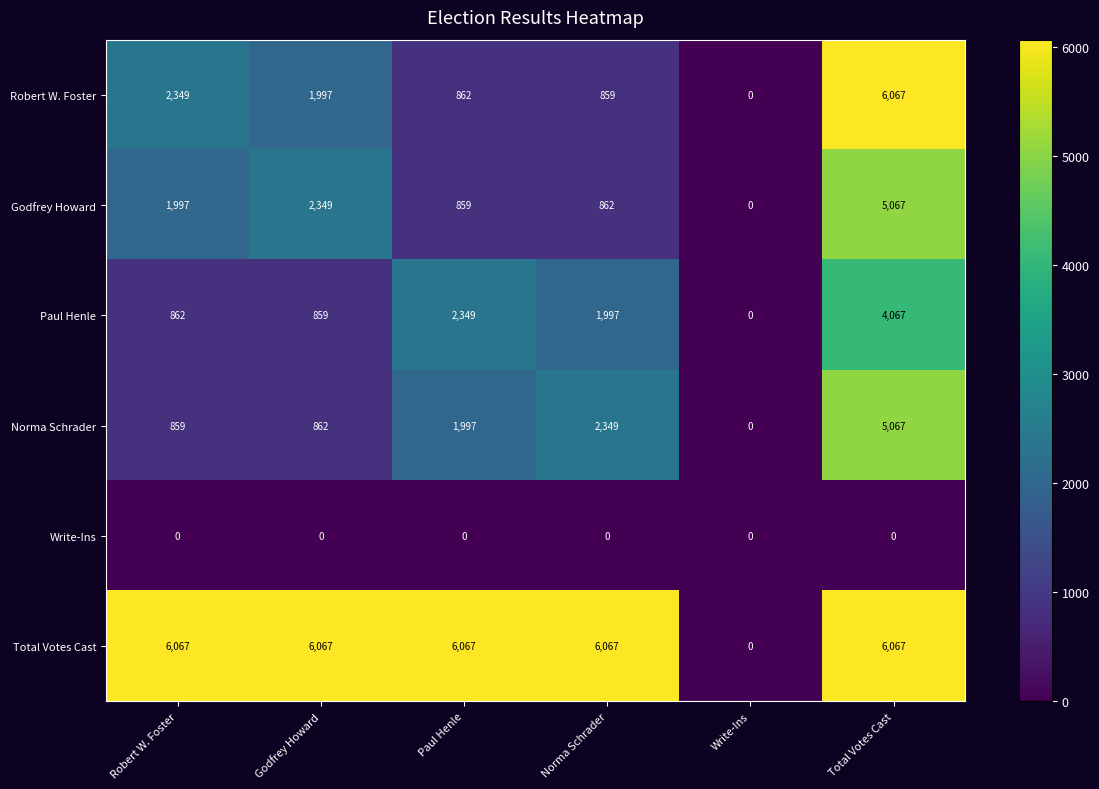

What is the greatest value displayed?

6067